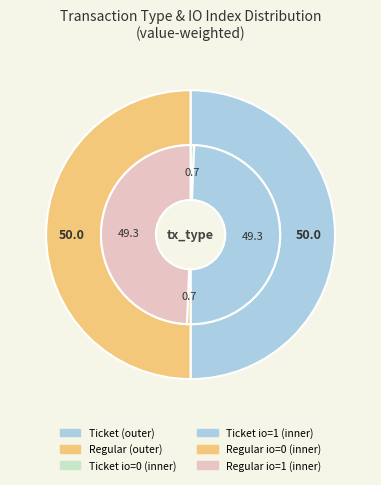

What percentage is the Regular (io_index=1) slice, to the nearest percent?

50%